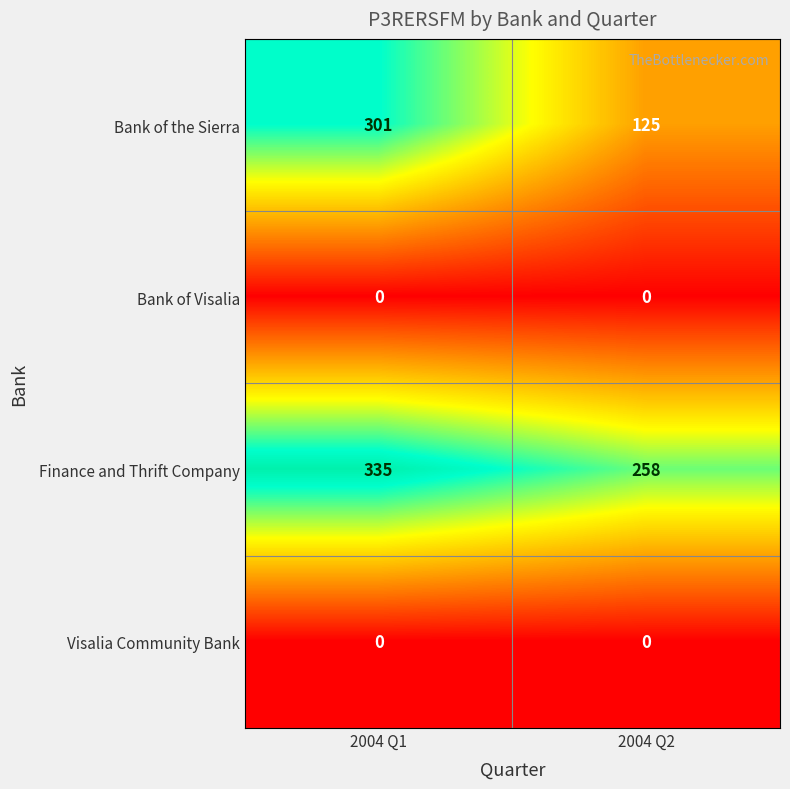

At which category is the sum across all series the highest?

2004 Q1